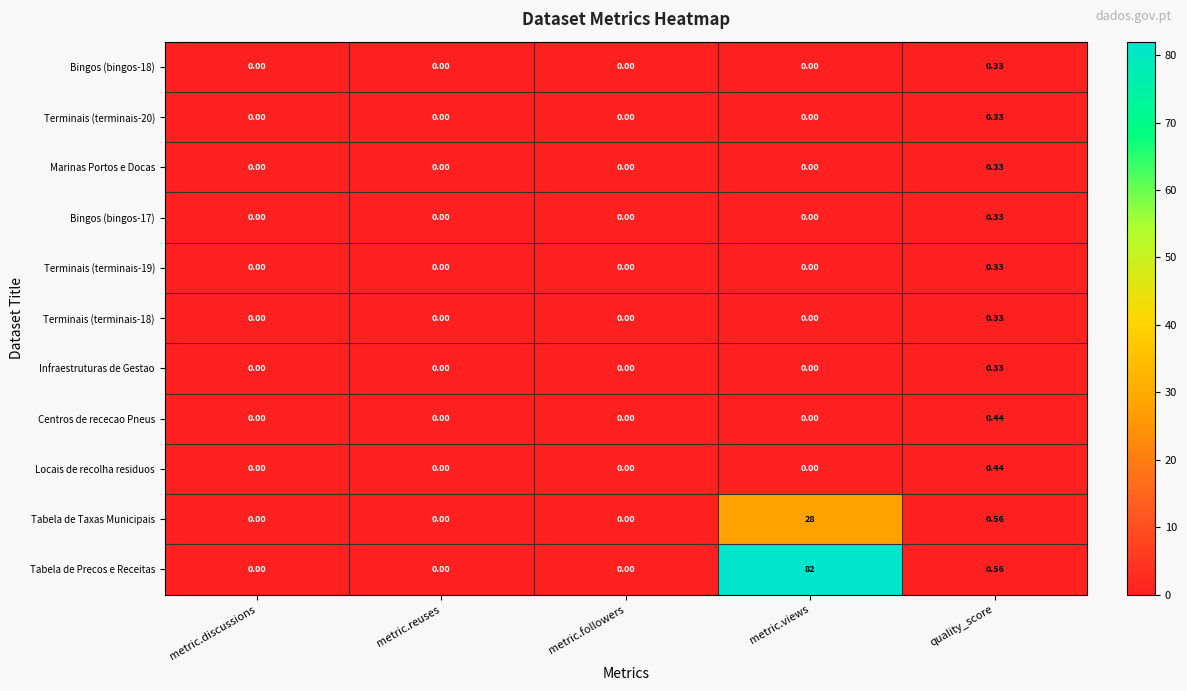

Which series has the largest total across all categories?

Tabela de Precos e Receitas